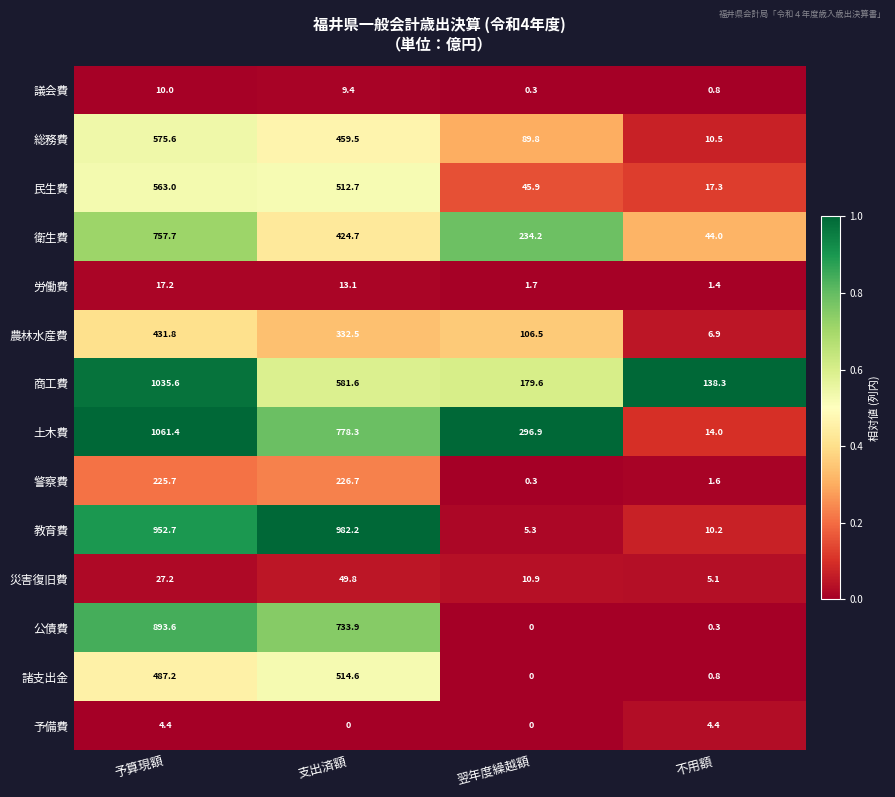

Which series has the largest range (max minus min)?

土木費